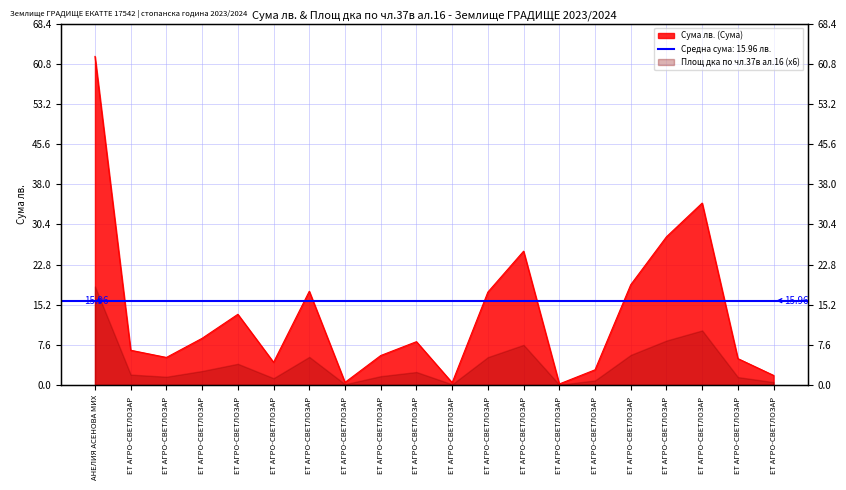

Reading left to right, what are all the values shown in this chart?

62.2	6.6	5.2	8.8	13.4	4.3	17.7	0.5	5.6	8.2	0.4	17.6	25.3	0.2	2.9	19.0	28.0	34.4	5.0	1.8